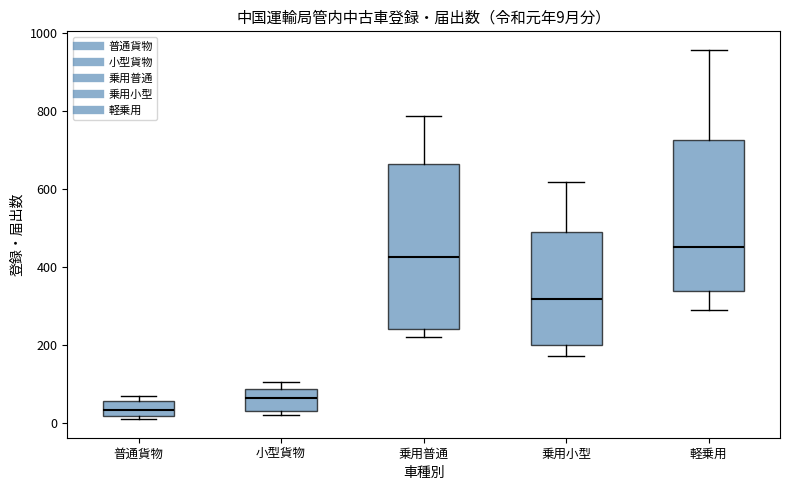

Which box's median line is the highest?

軽乗用